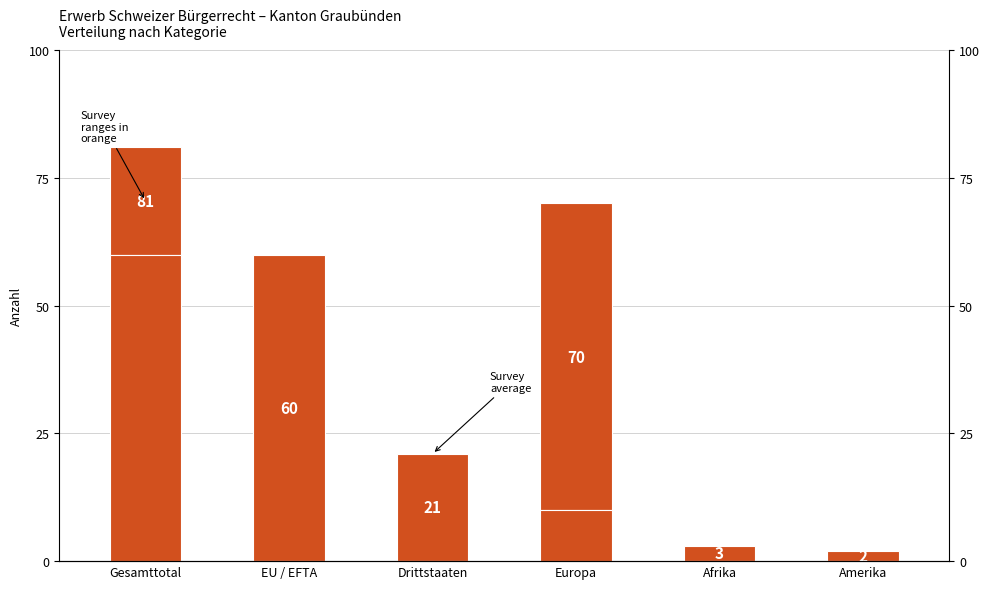

What is the label of the 5th bar from the right?

EU / EFTA